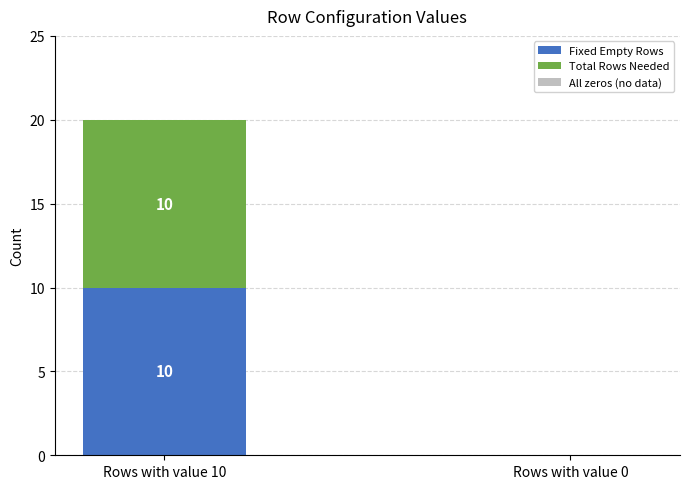

Are the bars grouped side by side (vs. stacked)?

No